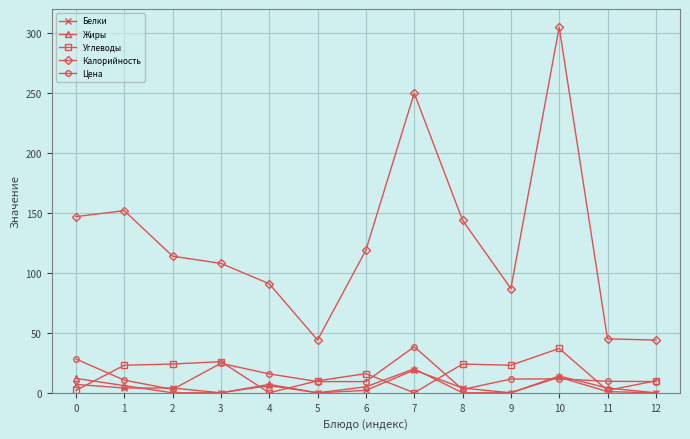

Count the number of data series in this chart.

5